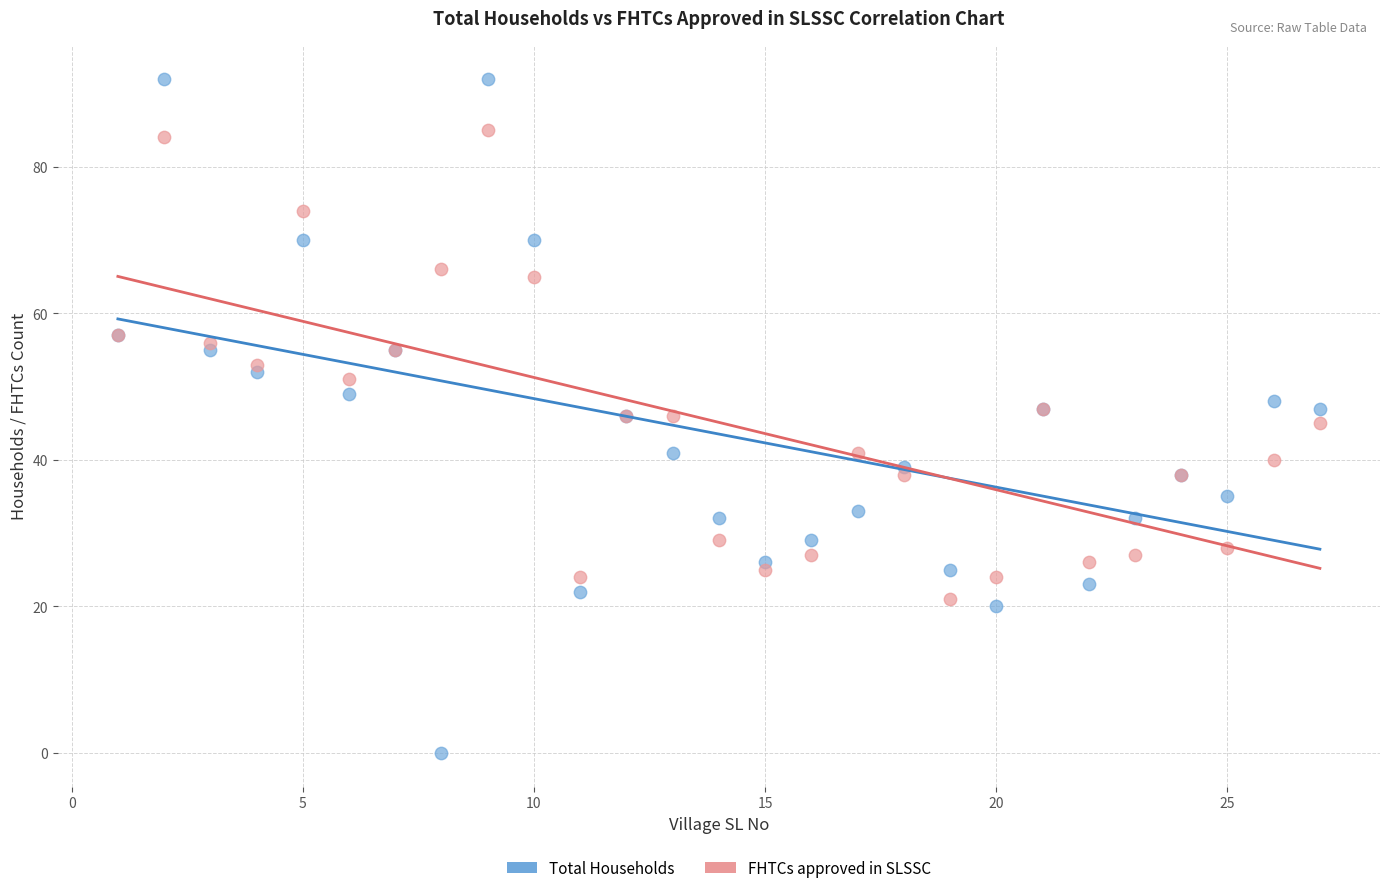

Which series has the widest spread of Y values?

Total Households